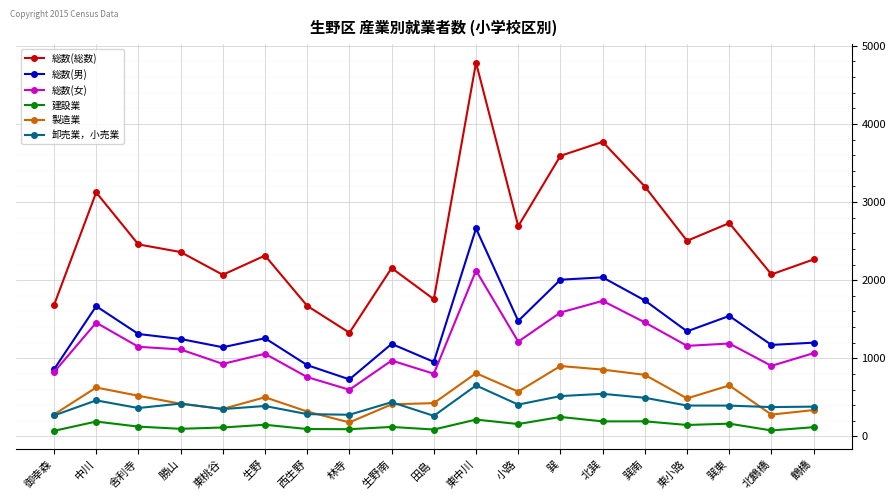

At which label does 卸売業，小売業 reach its peak?

東中川